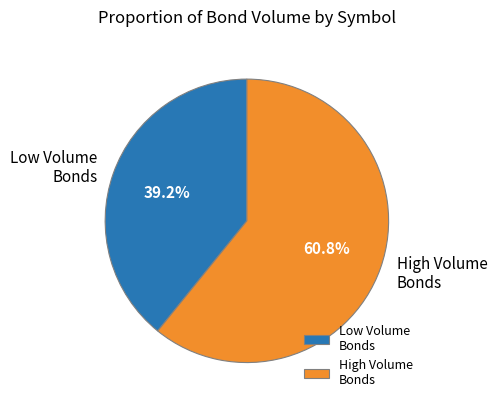

Does High Volume Bonds account for over 50% of the chart?

Yes